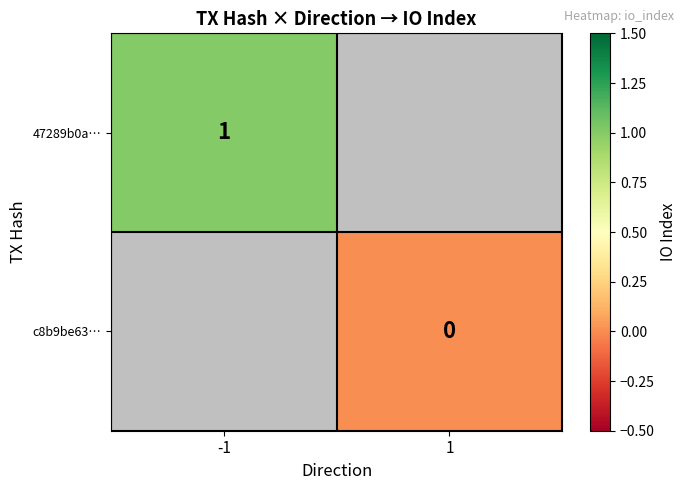

The 47289b0a… series shows 0 at -1. True or false?

False